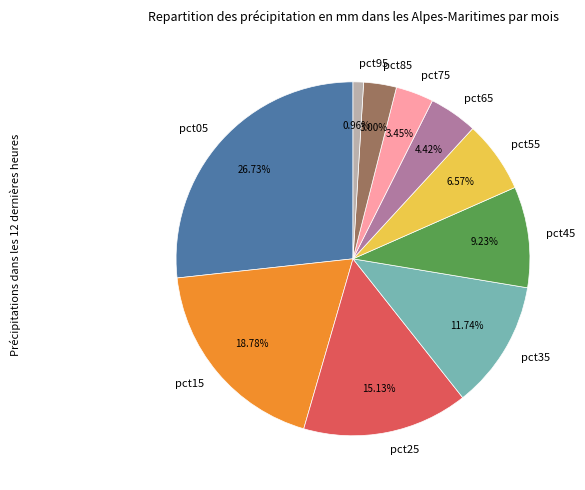

How many slices are in this pie chart?

10